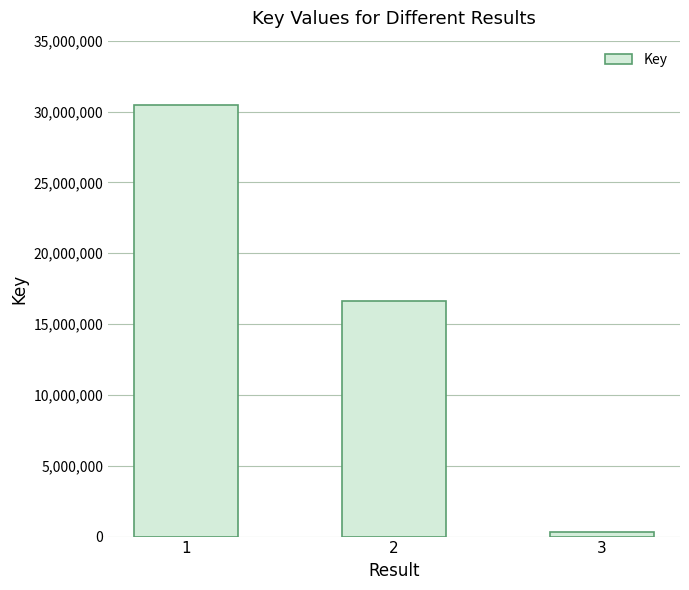

What is the change in value from 1 to 3?

-30093271